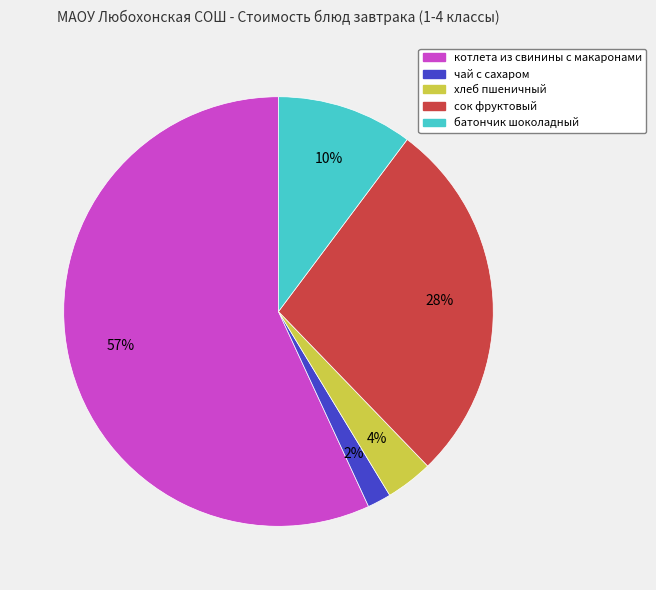

To the nearest percent, what is the average slice percentage?

20%